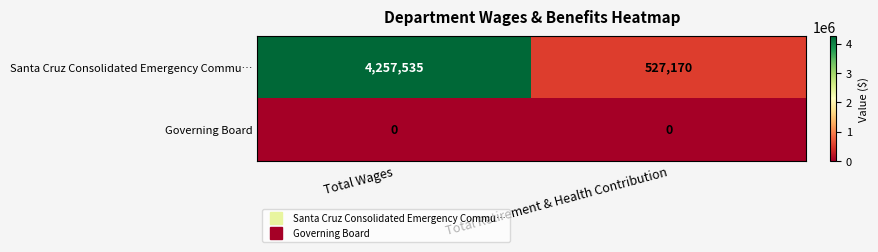

At how many categories does at least one series exceed 2478241?

1